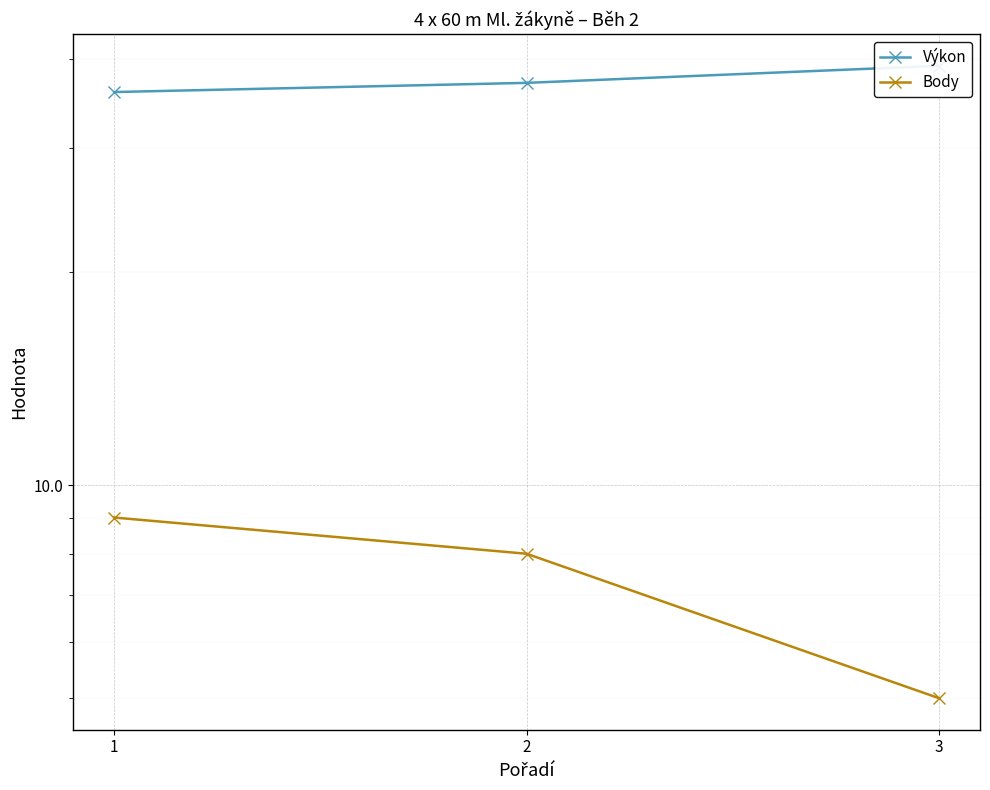

Between 1 and 3, which series saw the biggest shift?

Body